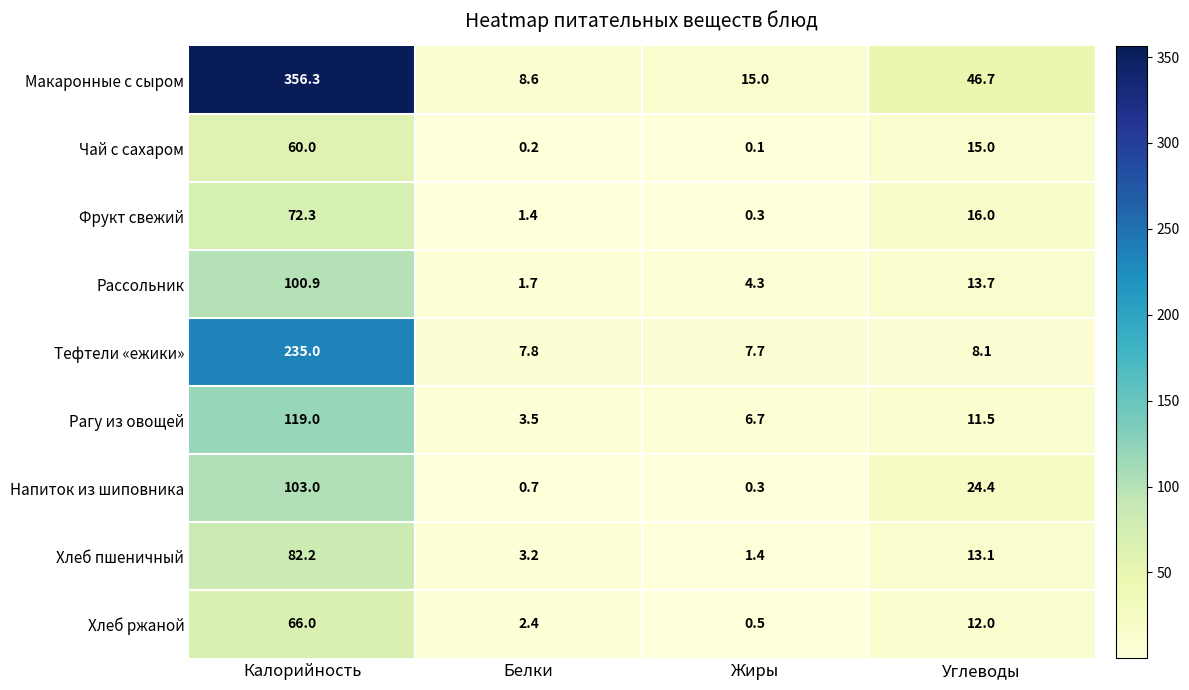

How many distinct data groups are displayed?

9